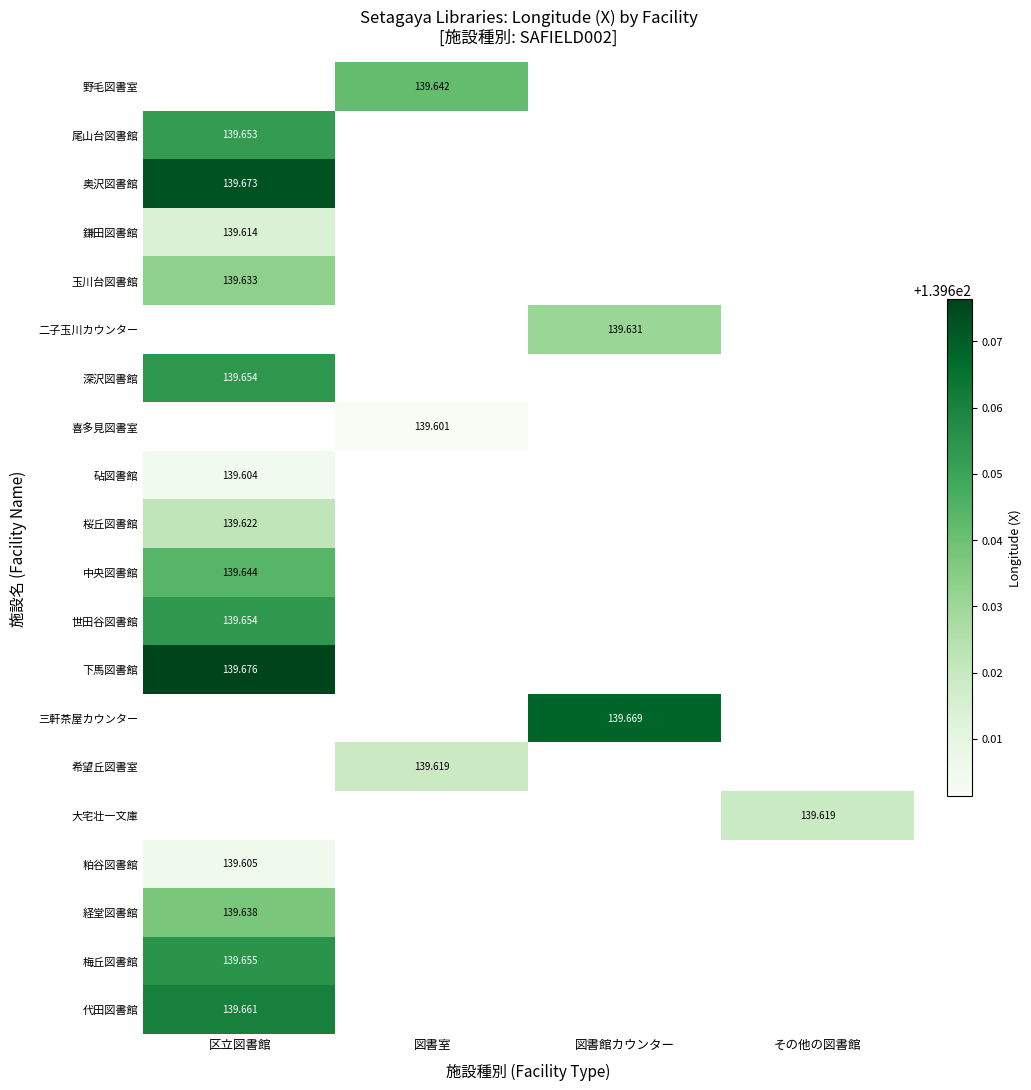

What is the minimum value for 奥沢図書館?

139.7